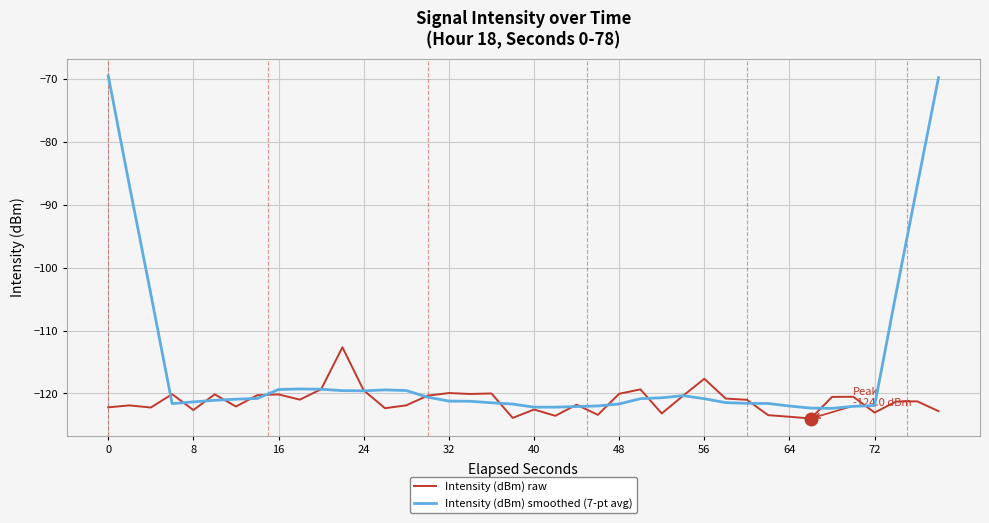

Which series has the largest range (max minus min)?

Intensity (dBm) smoothed (7-pt avg)